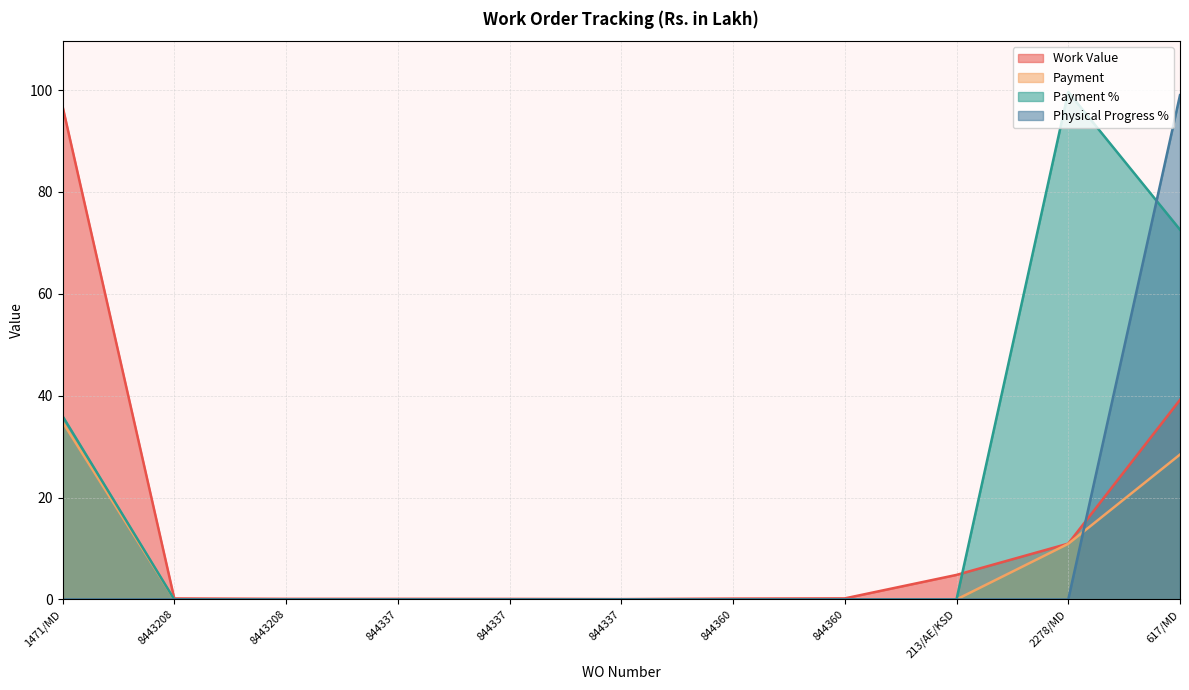

What is the label of the 9th point from the right?

8443208